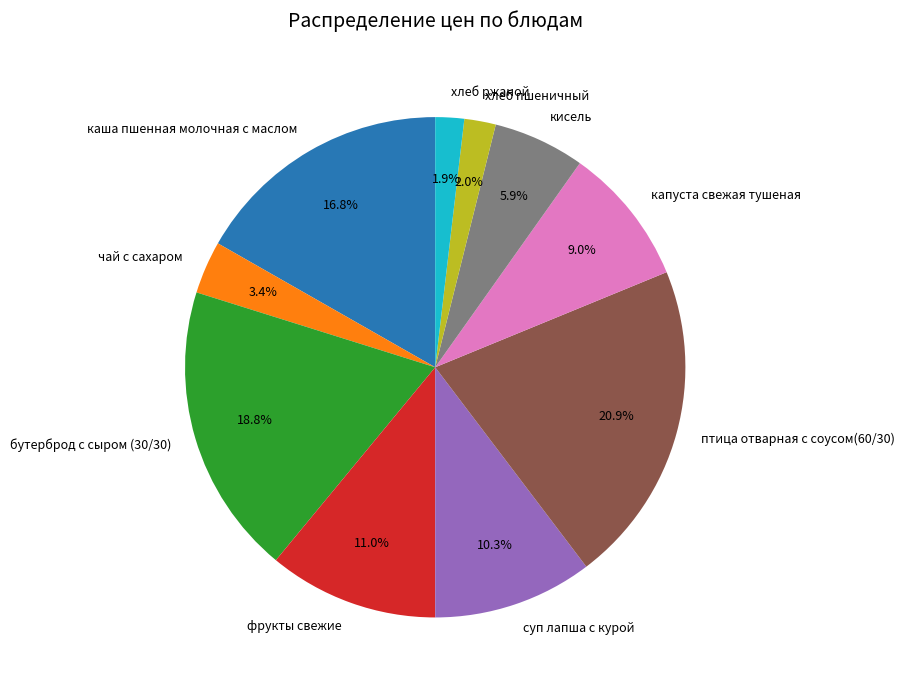

Does any single category account for the majority?

No